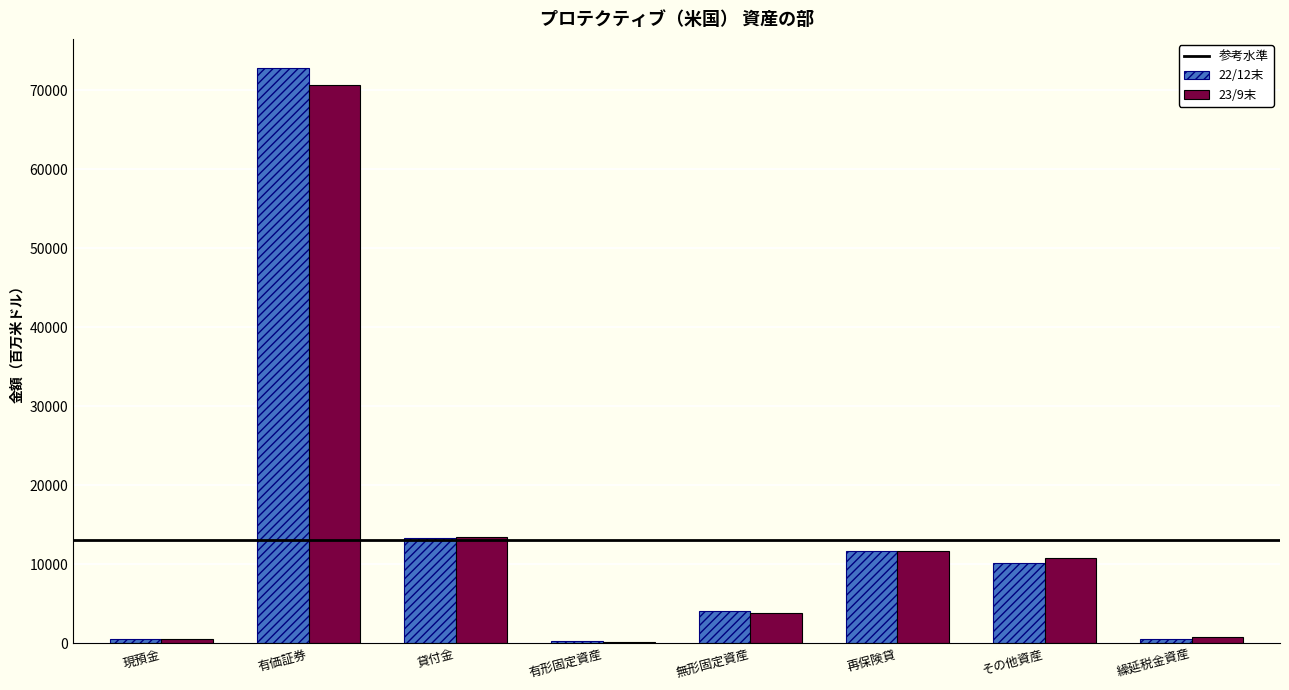

Is it true that 23/9末 equals 3858 at 無形固定資産?

True